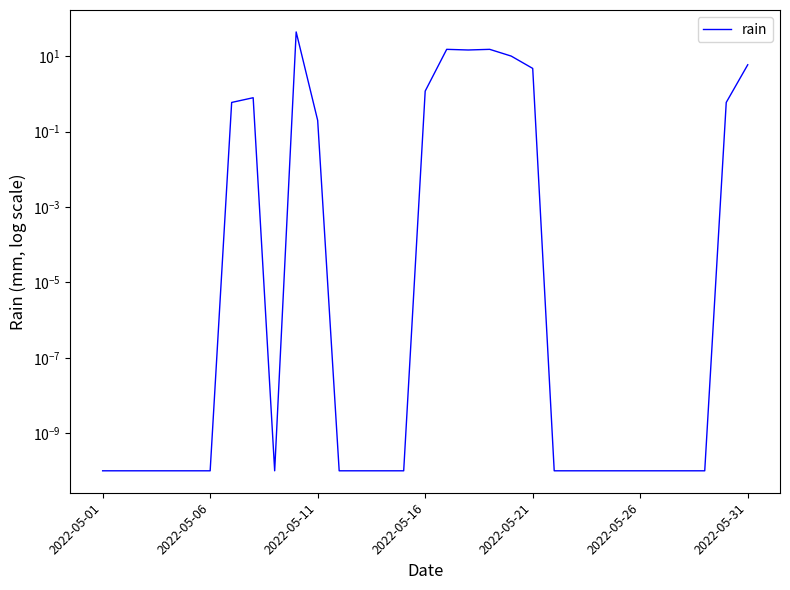

How many lines are shown in the chart?

1